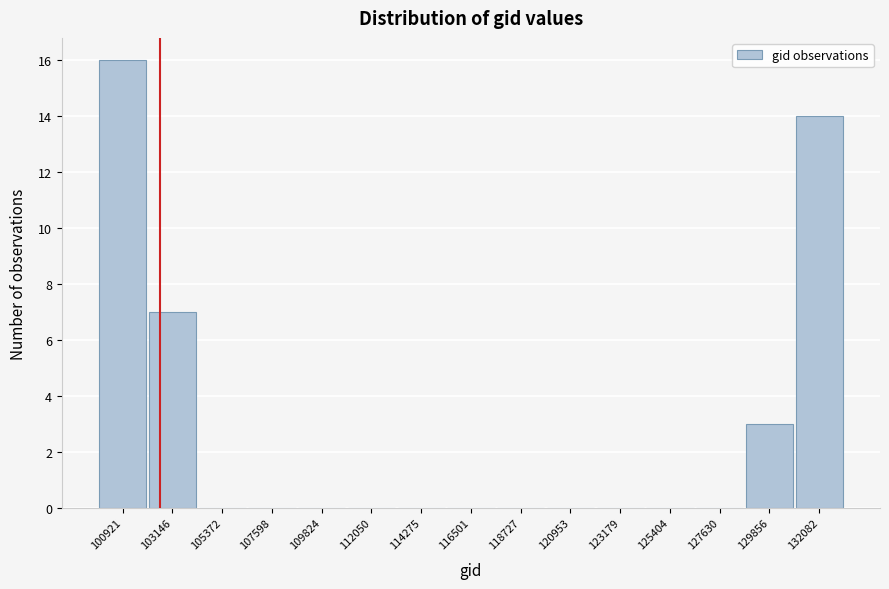

Reading left to right, list all the values displayed in this chart.

100921=16	103146=7	105372=0	107598=0	109824=0	112050=0	114275=0	116501=0	118727=0	120953=0	123179=0	125404=0	127630=0	129856=3	132082=14